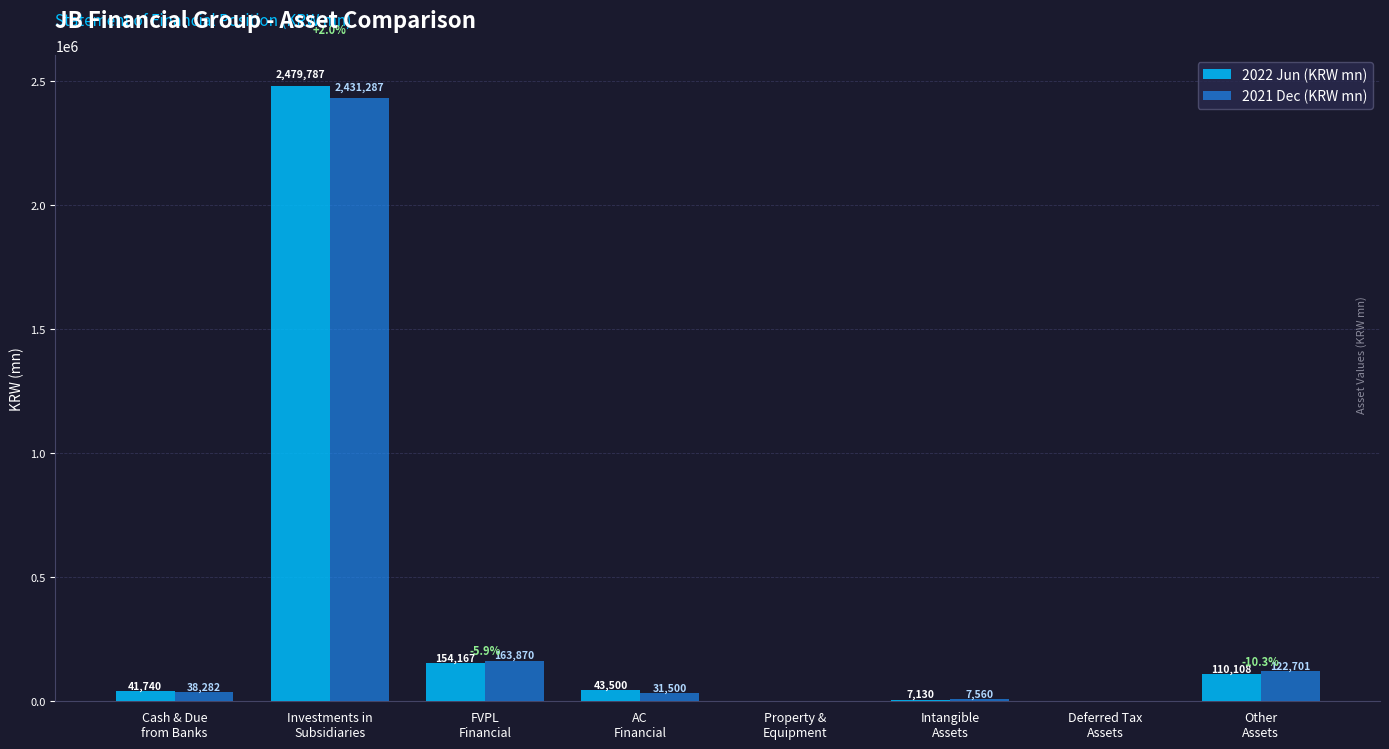

How many distinct data groups are displayed?

2